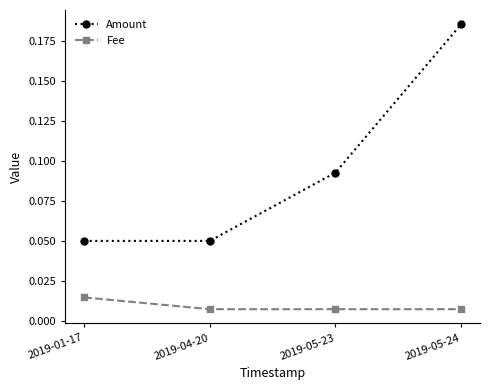

What position from the right is 2019-01-17?

4